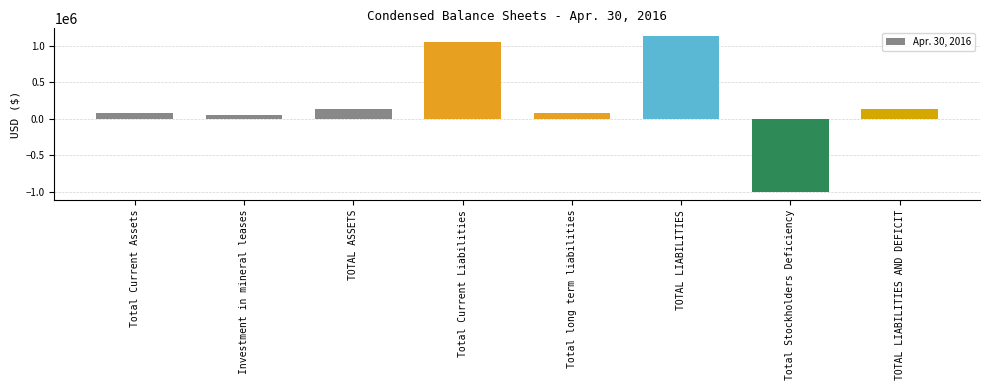

What is the value of the 4th bar from the left?

1055128